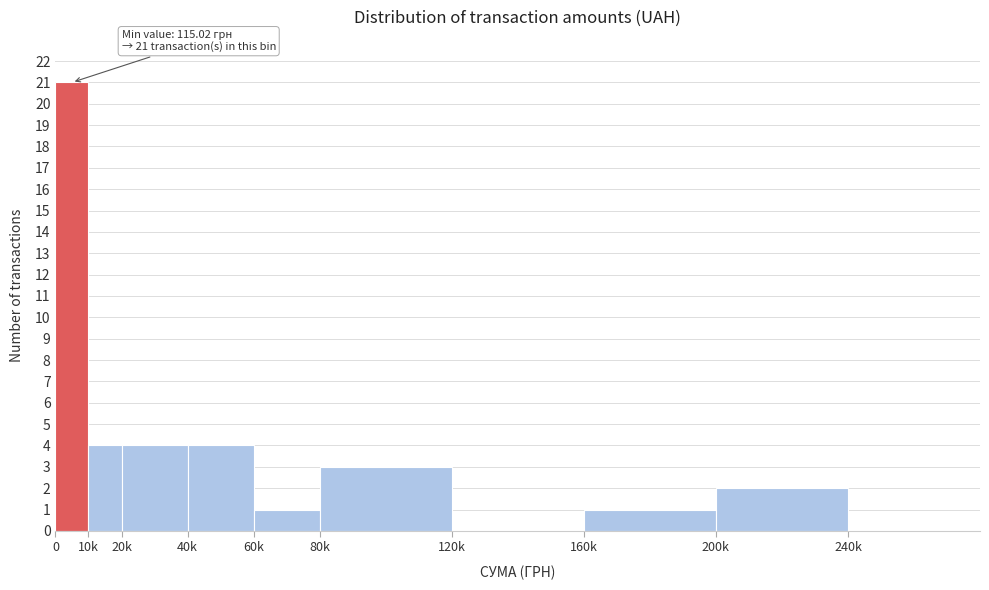

Reading left to right, what are all the values shown in this chart?

0=21	10k=4	20k=4	40k=4	60k=1	80k=3	120k=0	160k=1	200k=2	240k=0